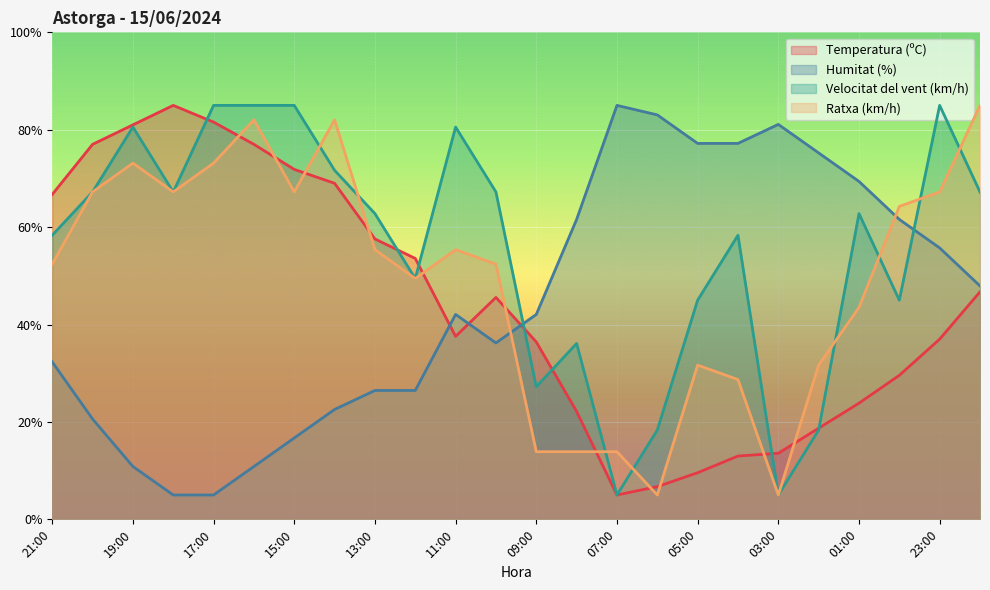

Where does the Temperatura (ºC) series first go above 45?

21:00